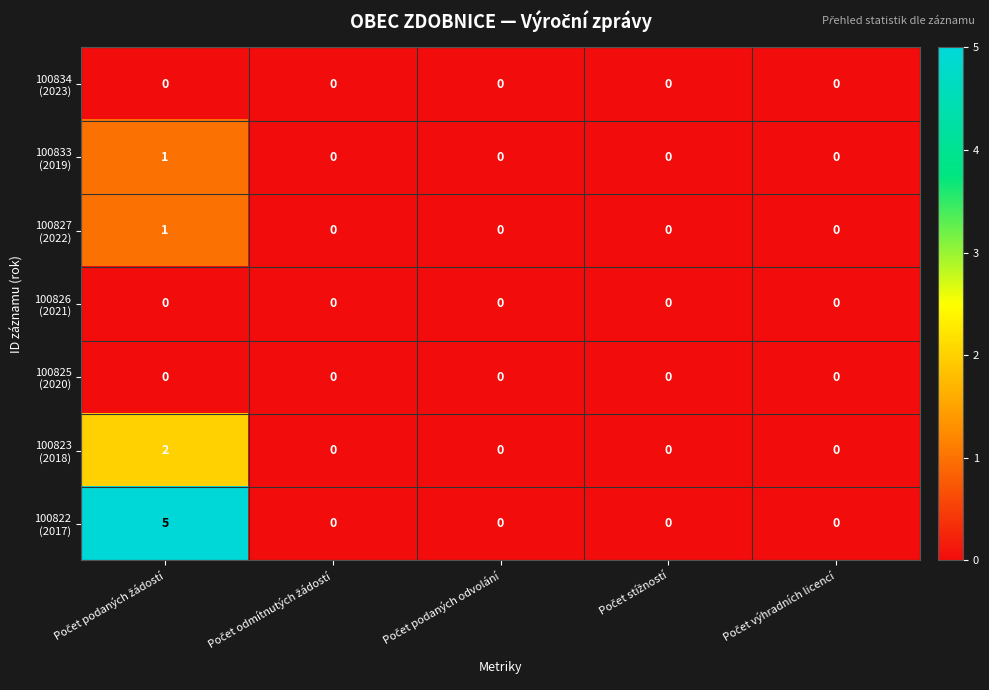

At how many categories does at least one series exceed 3?

1